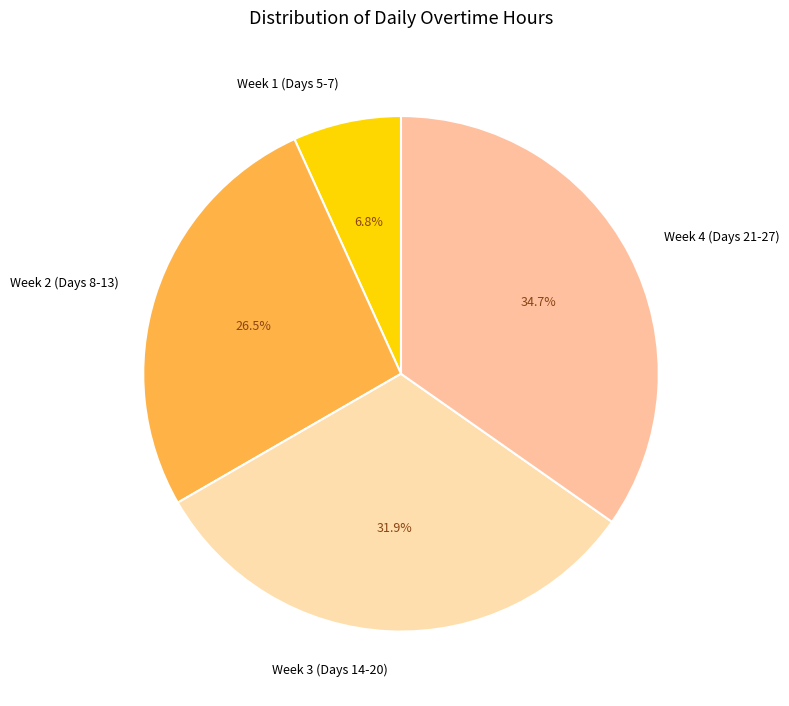

Is there any slice that represents more than half of the pie?

No